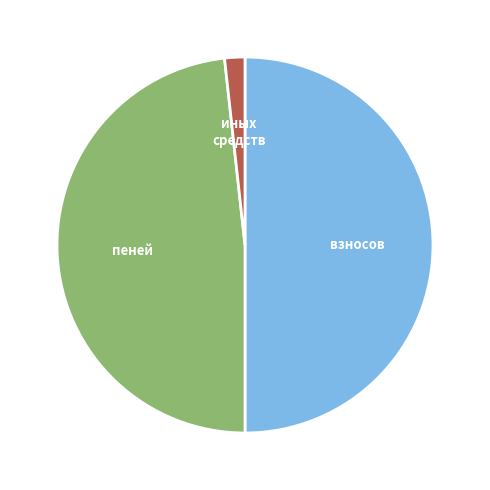

The иных средств slice represents 11% of the pie. True or false?

False